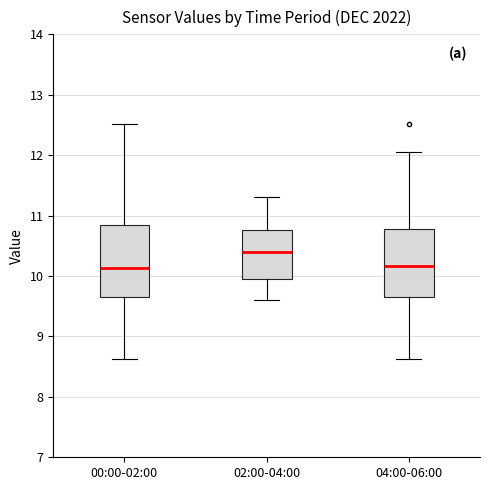

Which box's median line is the highest?

02:00-04:00